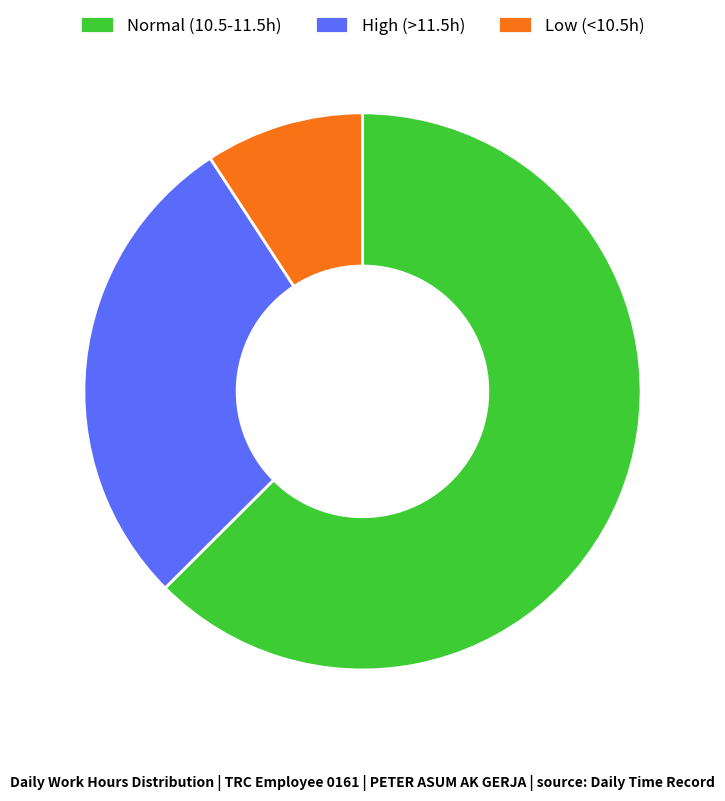

Combined, do Normal (10.5-11.5h) and Low (<10.5h) account for over 50%?

Yes